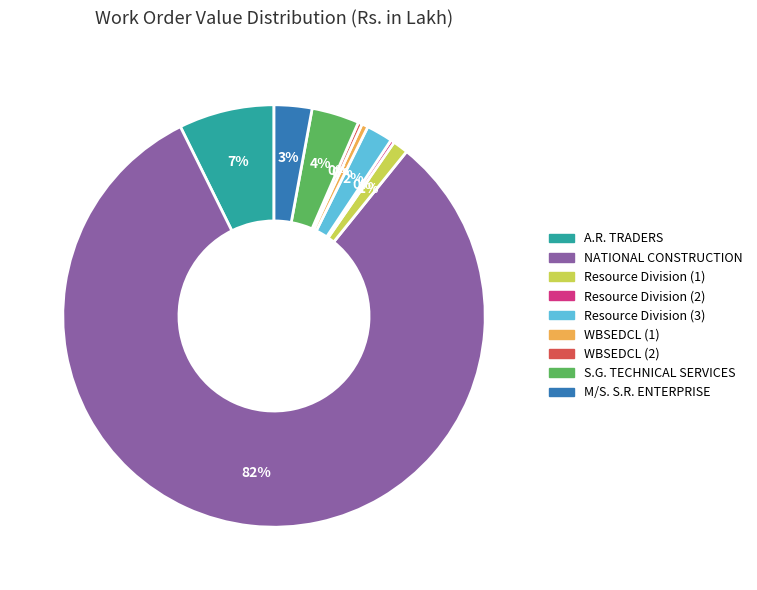

Is it true that WBSEDCL (2) is 0% of the pie?

True